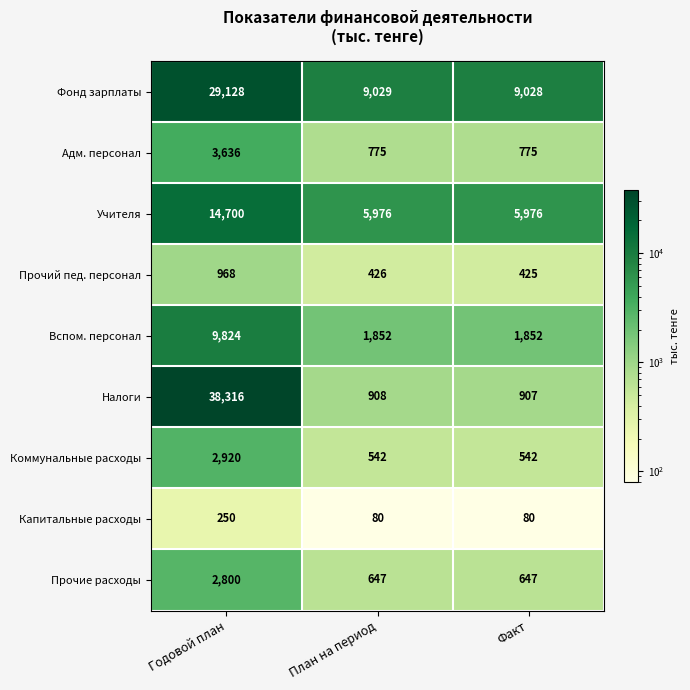

What is the smallest value displayed?

80